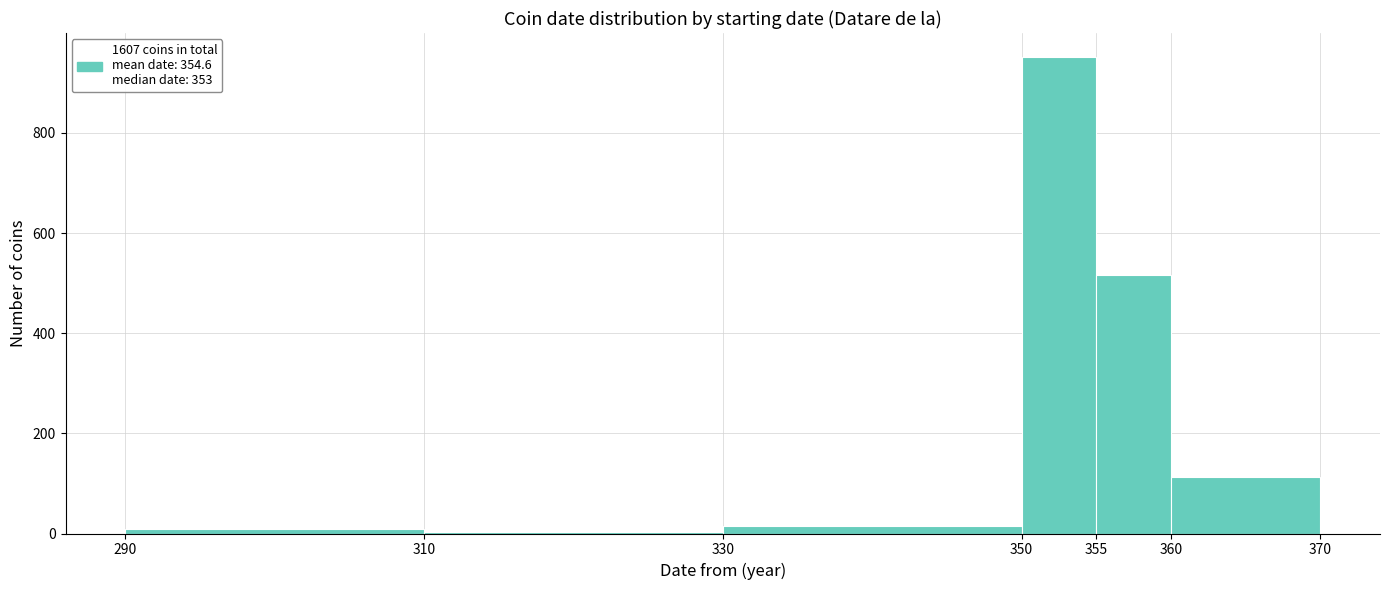

Reading left to right, list every bar in this chart as the range it spans on the x-axis followed by its height. The values are not printed on the chart, so give them approximately, as read against the axis.

290 to 310: under 20
310 to 330: under 20
330 to 350: under 20
350 to 355: 960
355 to 360: 520
360 to 370: 120